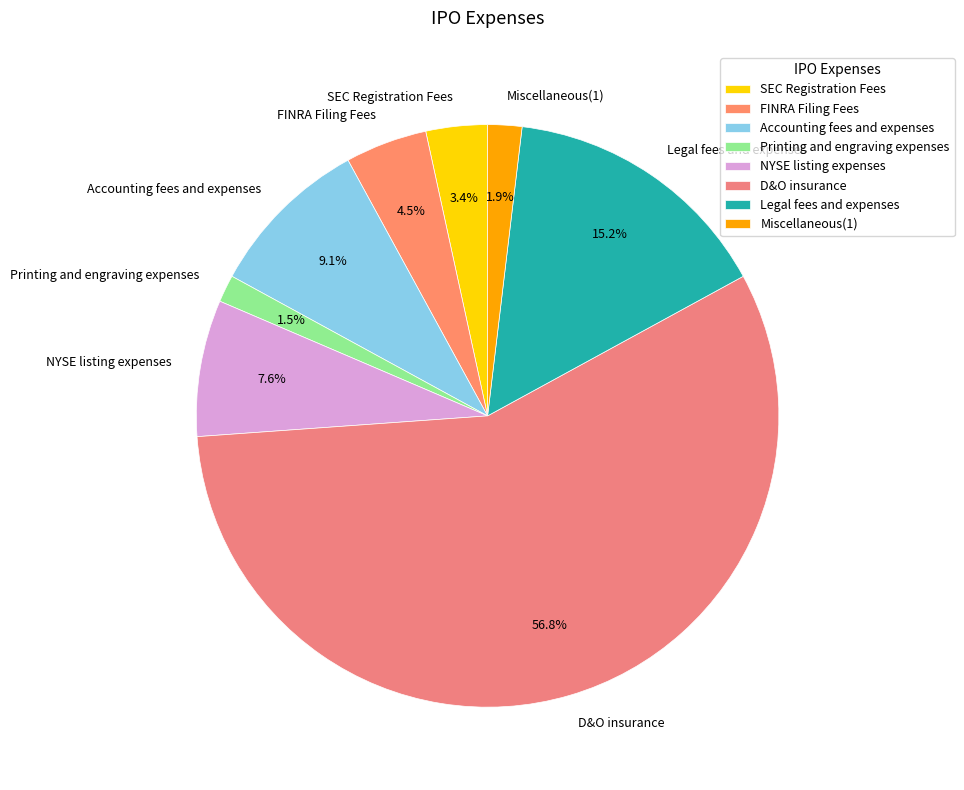

Is it true that FINRA Filing Fees is 19% of the pie?

False